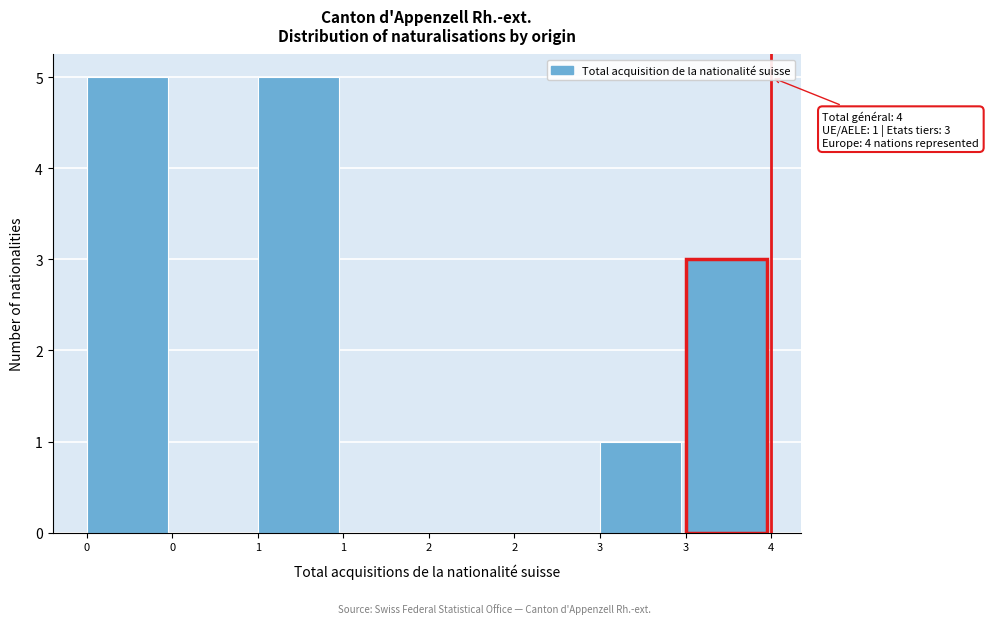

How many series are shown in this chart?

1